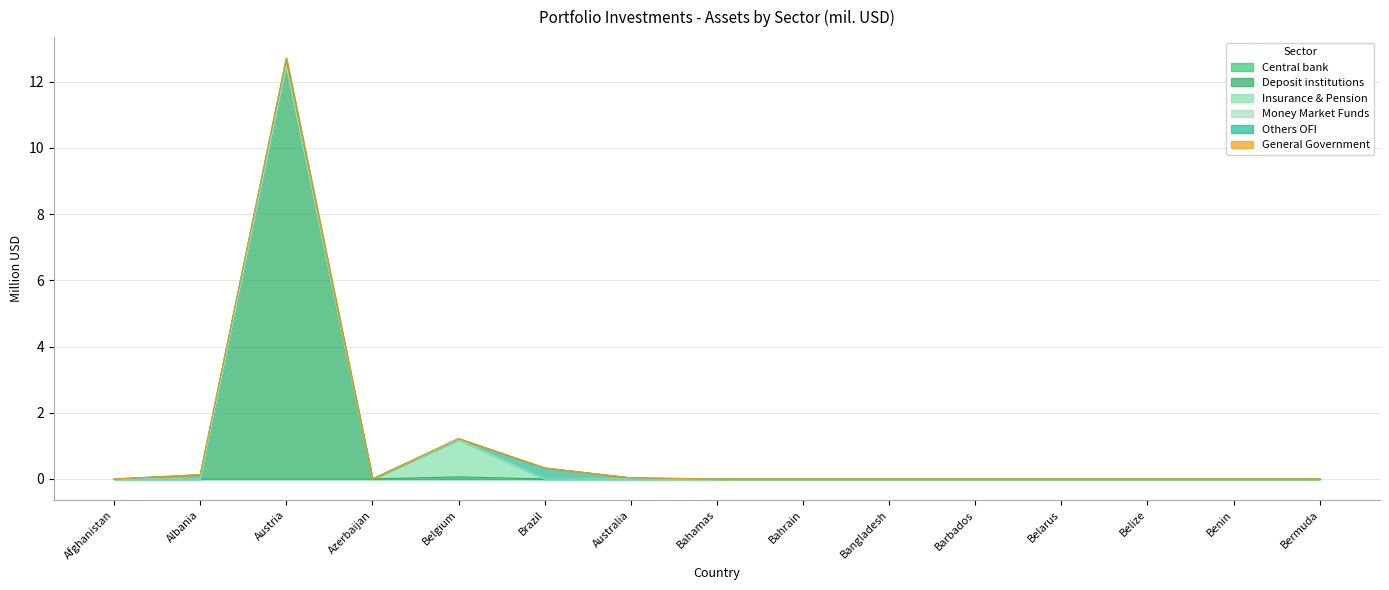

What position from the left is Belize?

13